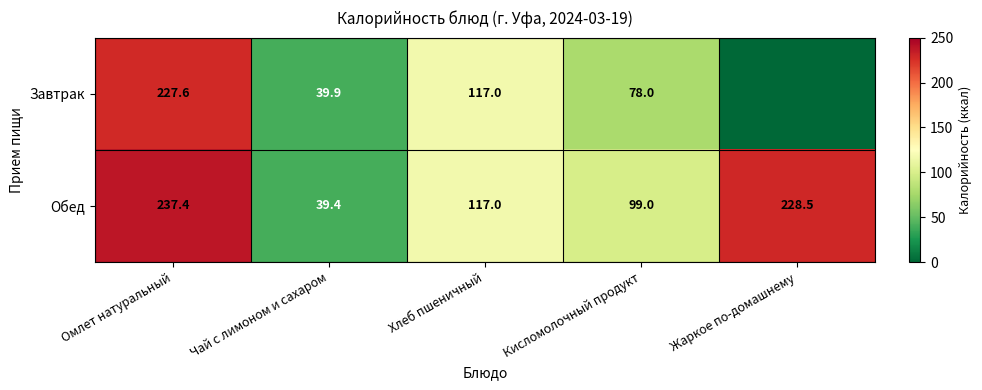

What is the difference between the highest and lowest values at Чай с лимоном и сахаром?

0.5